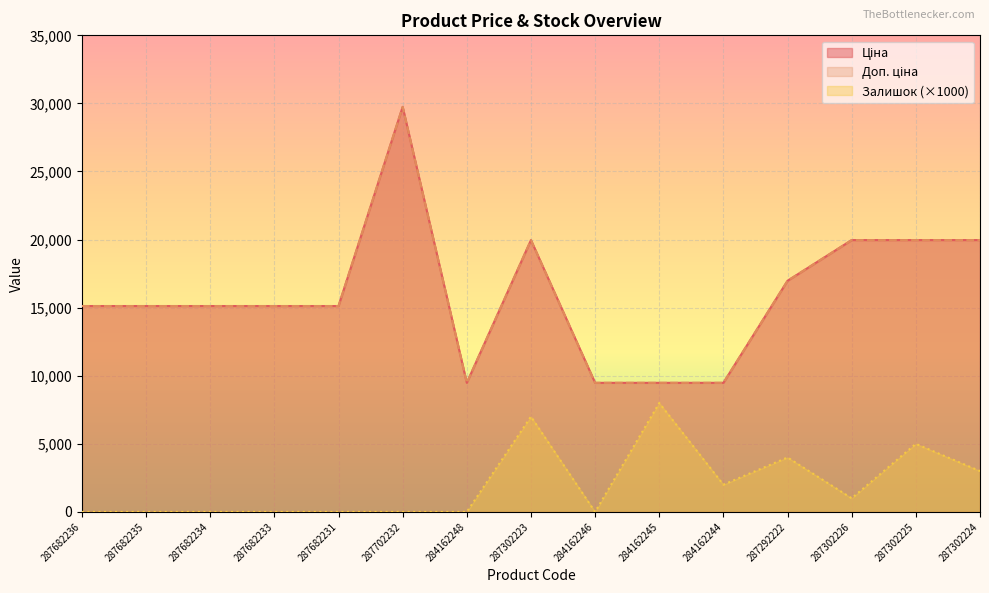

True or false: Доп. ціна and Ціна intersect in this chart.

False